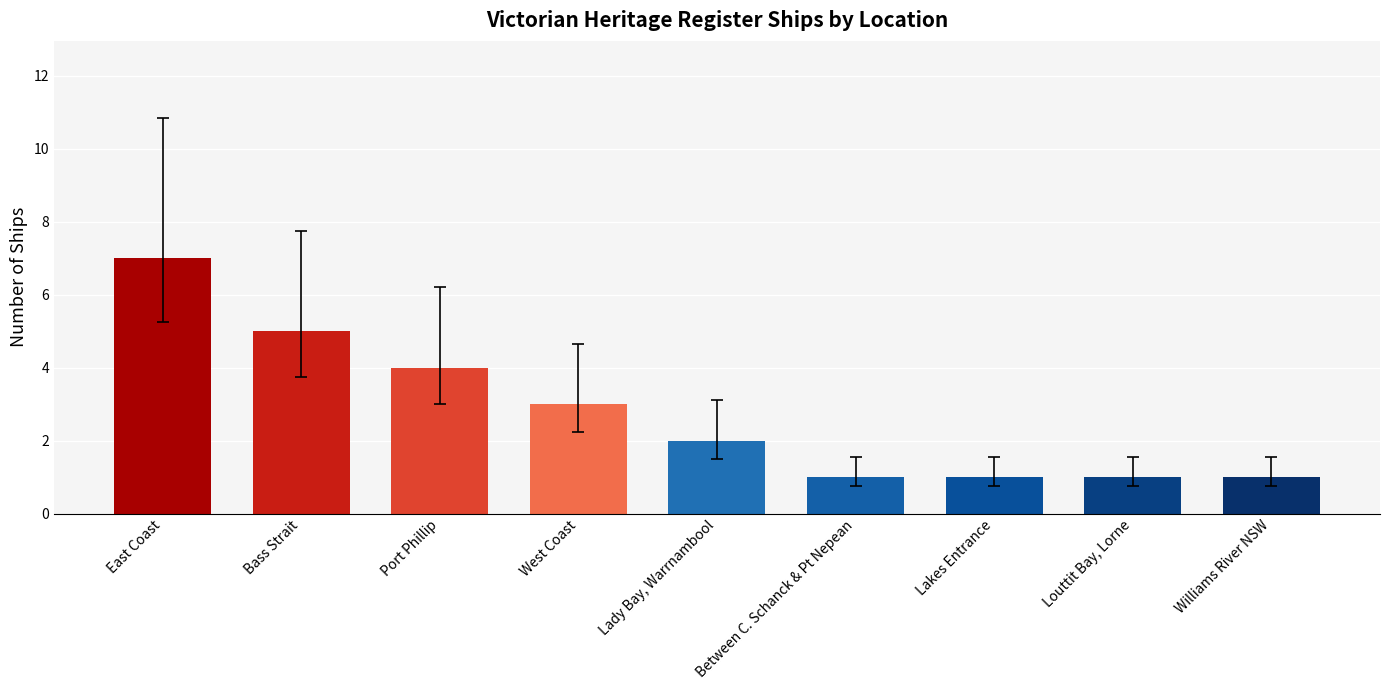

Which label corresponds to the largest value in the chart?

East Coast